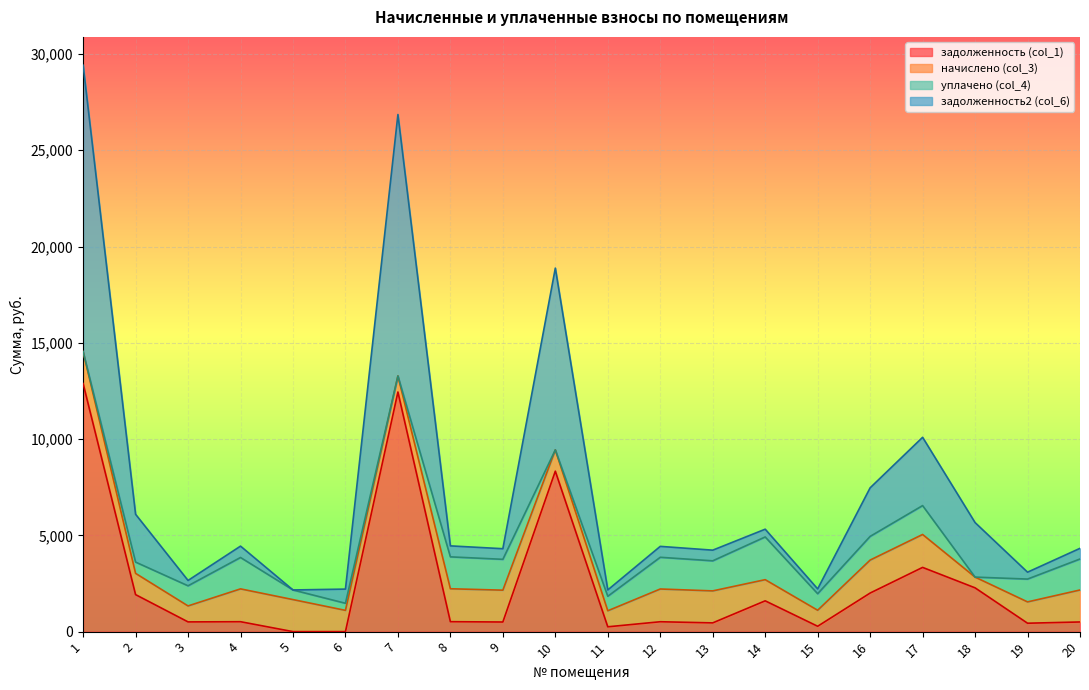

The задолженность2 (col_6) series shows 4723.3 at 10. True or false?

False